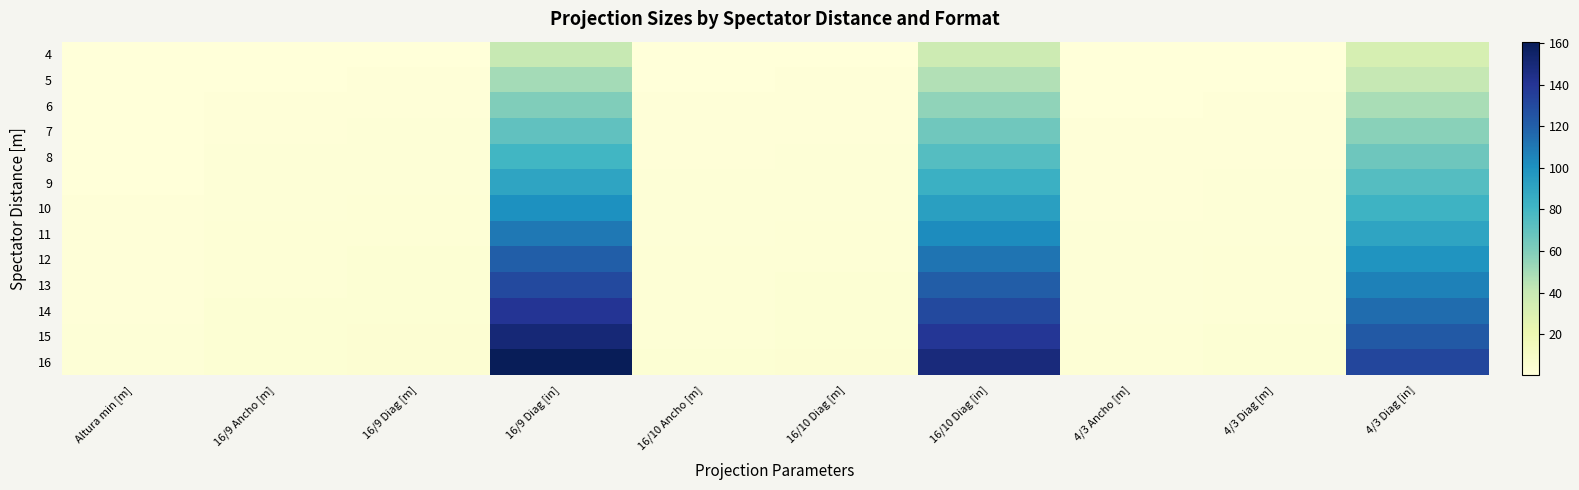

List the series in order of their peak value, highest first.

16, 15, 14, 13, 12, 11, 10, 9, 8, 7, 6, 5, 4